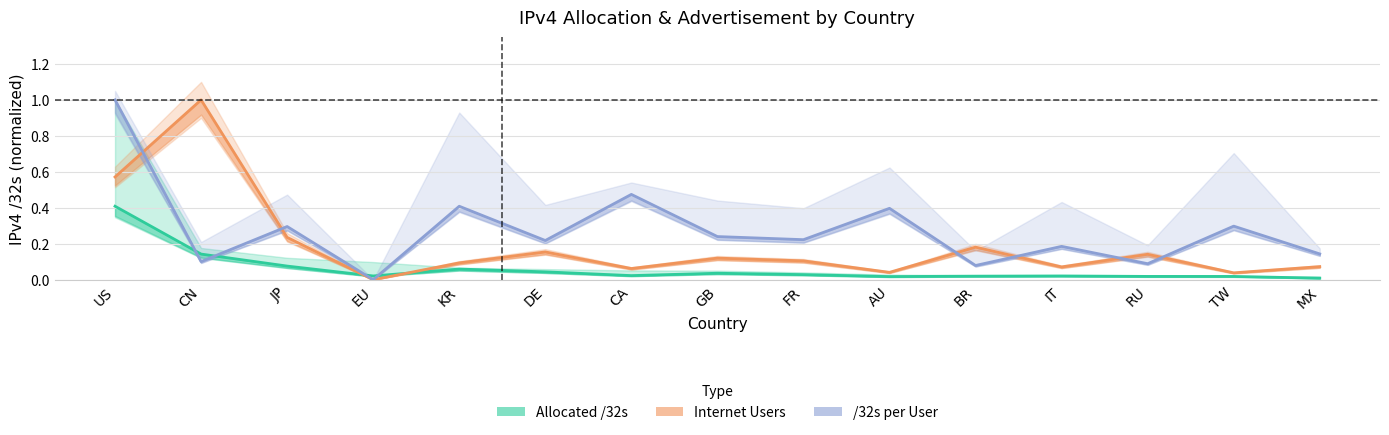

How many intersections are there between users and per_user?

6